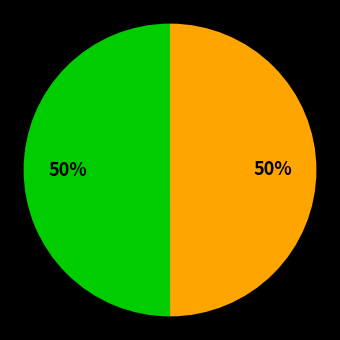

To the nearest percent, what is the average slice percentage?

50%